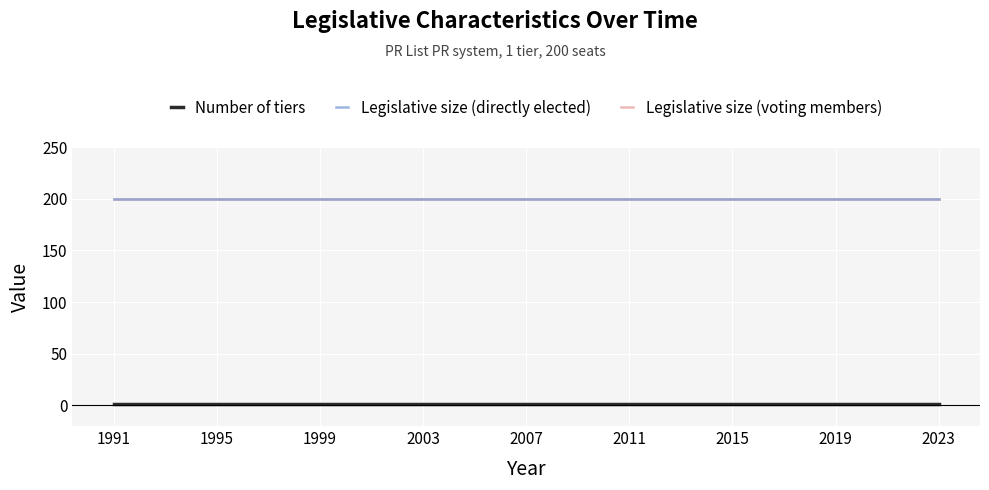

Rank the series at 2023 from highest to lowest value.

Legislative size (directly elected), Legislative size (voting members), Number of tiers